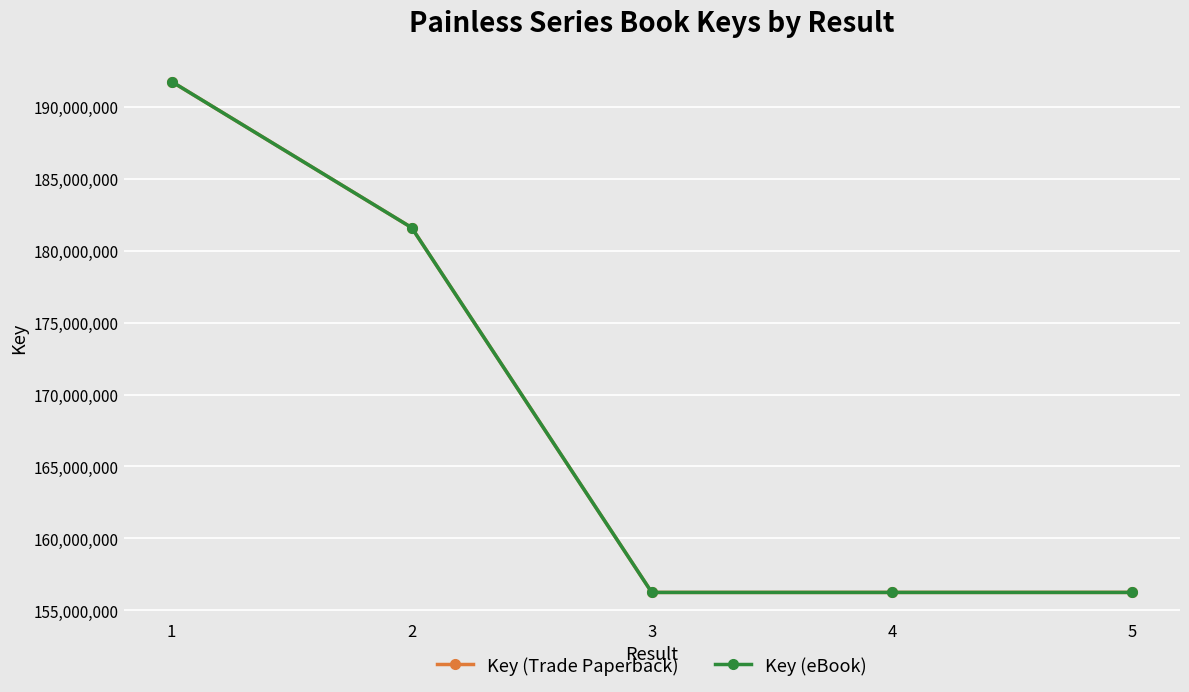

Is the value of Key (eBook) at 2 greater than the value of Key (Trade Paperback) at 2?

No